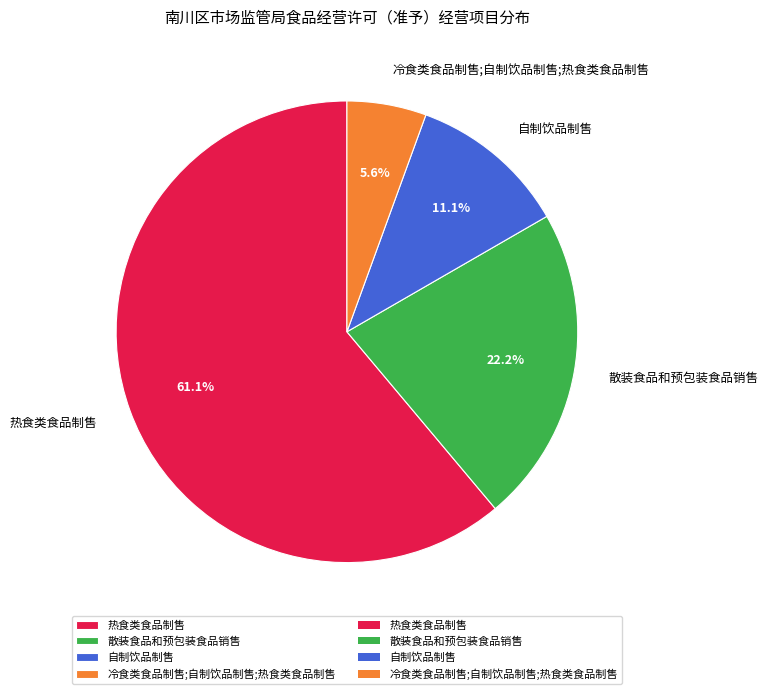

What is the majority slice?

热食类食品制售